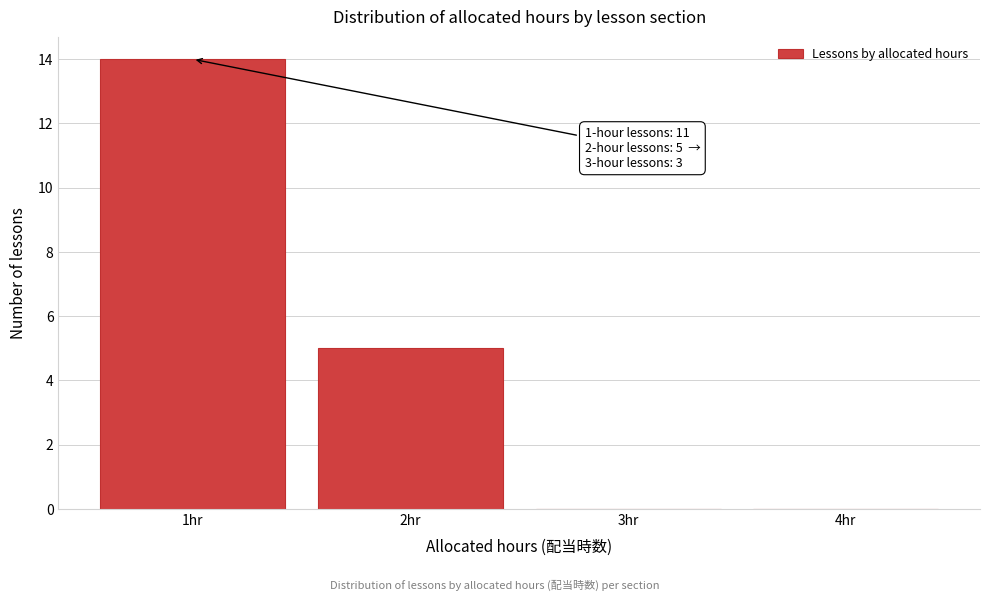

Over which range of the x-axis is the bar tallest?

0.5 to 1.5